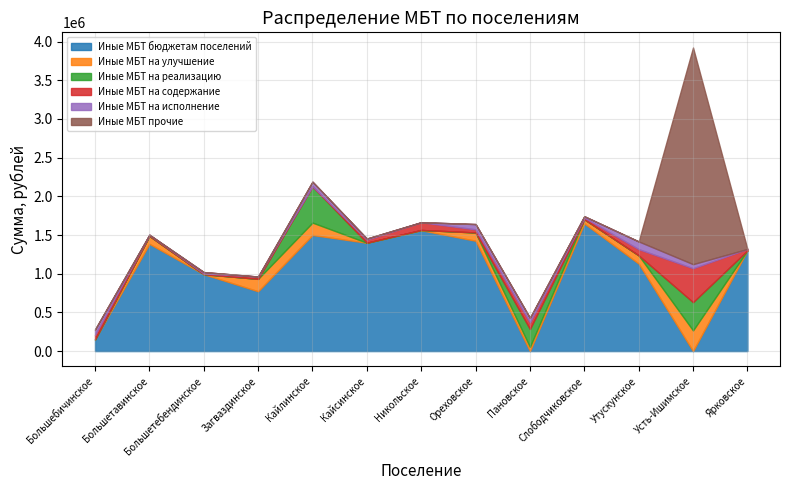

What is the label of the 6th point from the right?

Ореховское